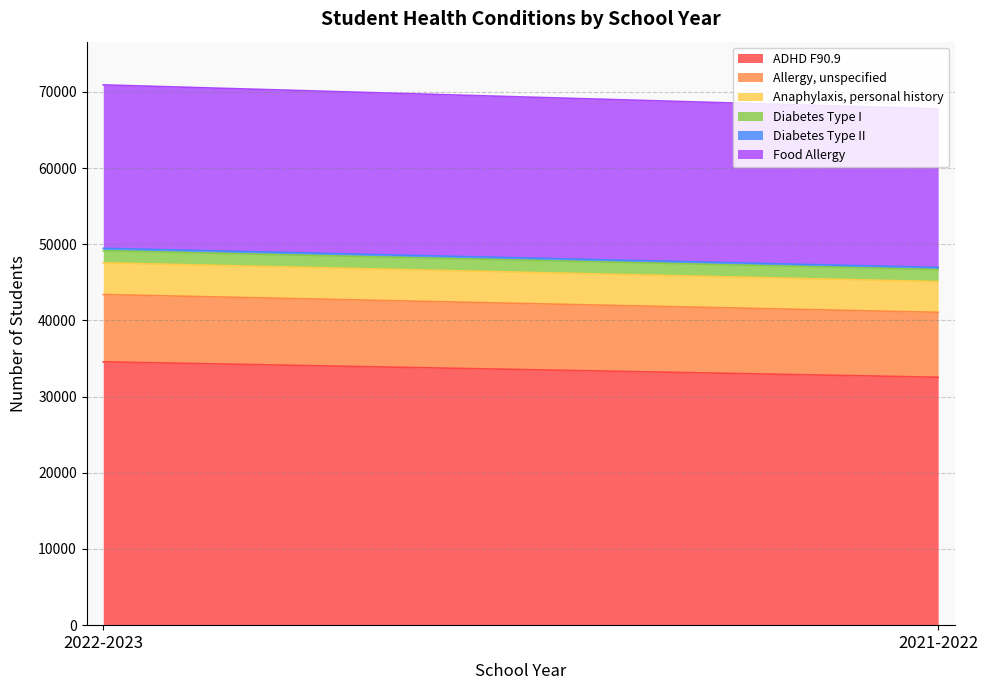

At which label is Allergy, unspecified closest to 8675?

2022-2023